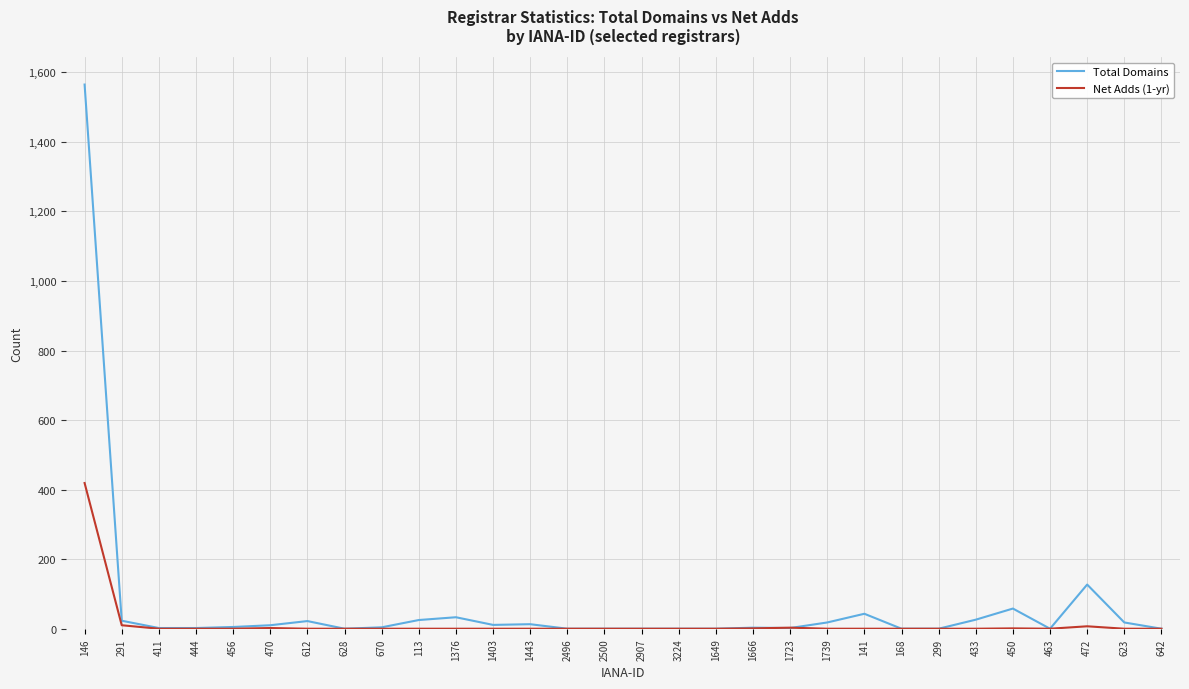

What are all the series names shown in the legend?

Total Domains, Net Adds (1-yr)